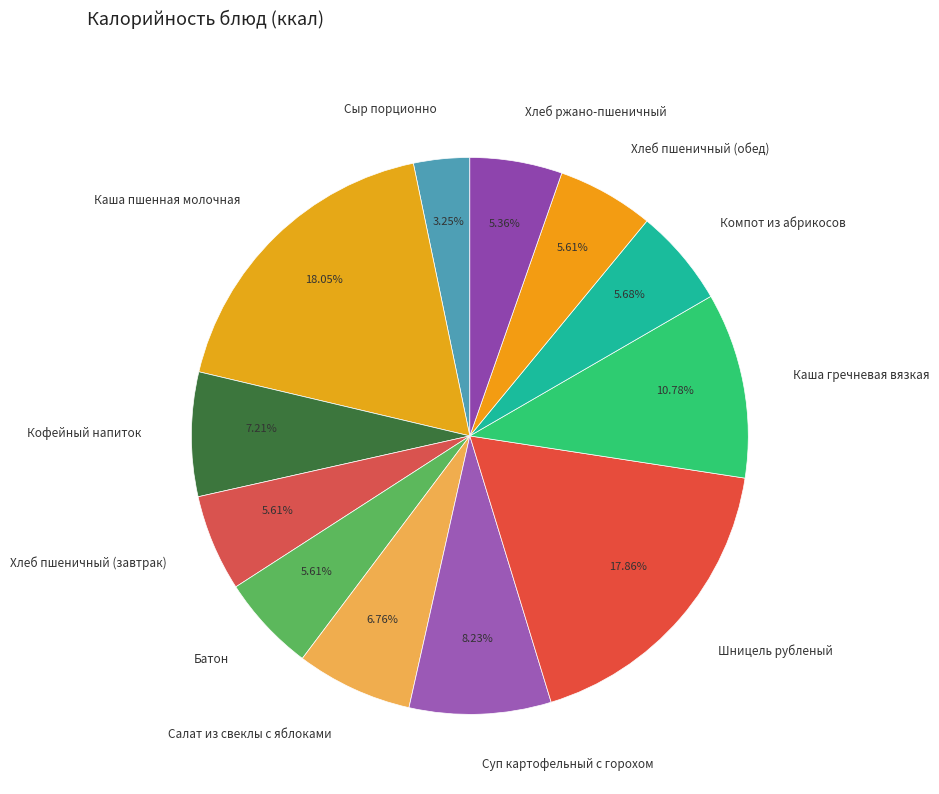

What is the smallest slice in the pie chart?

Сыр порционно